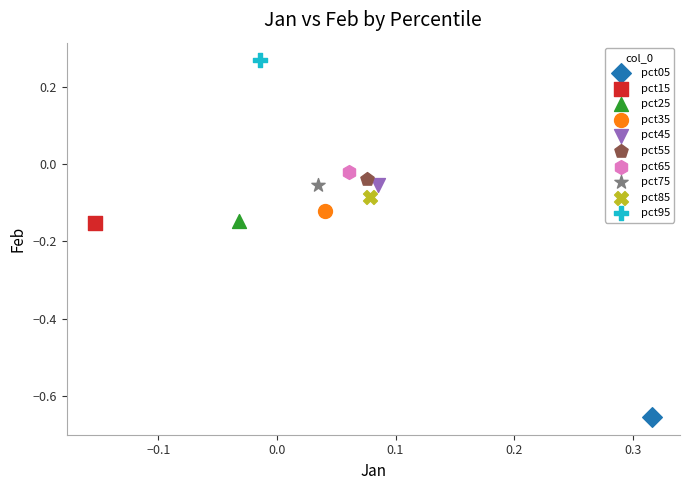

What are all the series names shown in the legend?

pct05, pct15, pct25, pct35, pct45, pct55, pct65, pct75, pct85, pct95